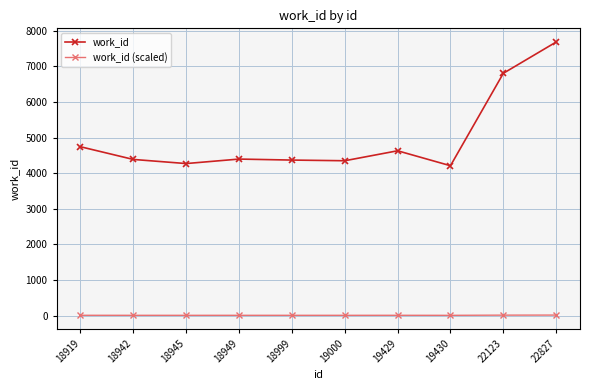

What is the maximum value shown in the chart?

7687.0